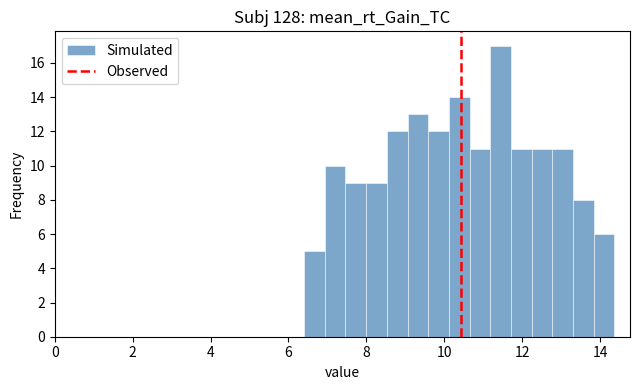

Around what value on the x-axis is the tallest bar? Give the approximate position of its centre, as read against the axis.

11.4